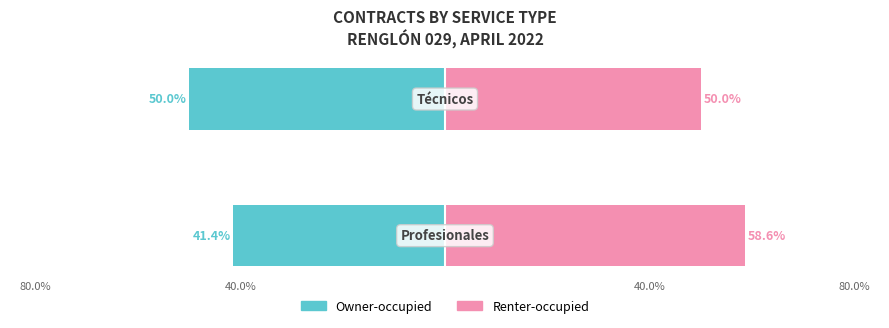

The Owner-occupied series shows -58.5 at 80.0%. True or false?

False